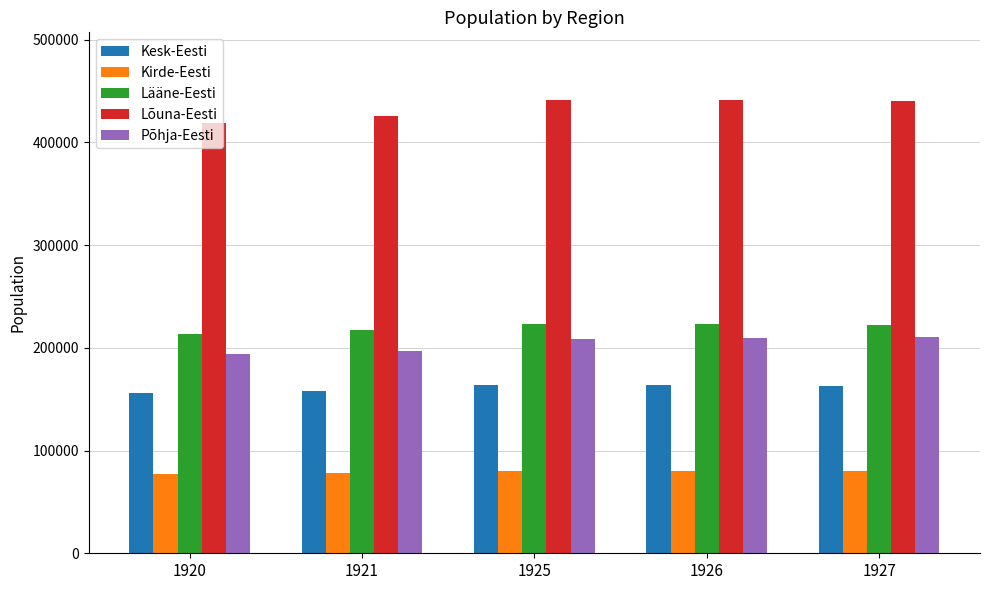

What is the spread (max minus min) of values at 1925?

360395